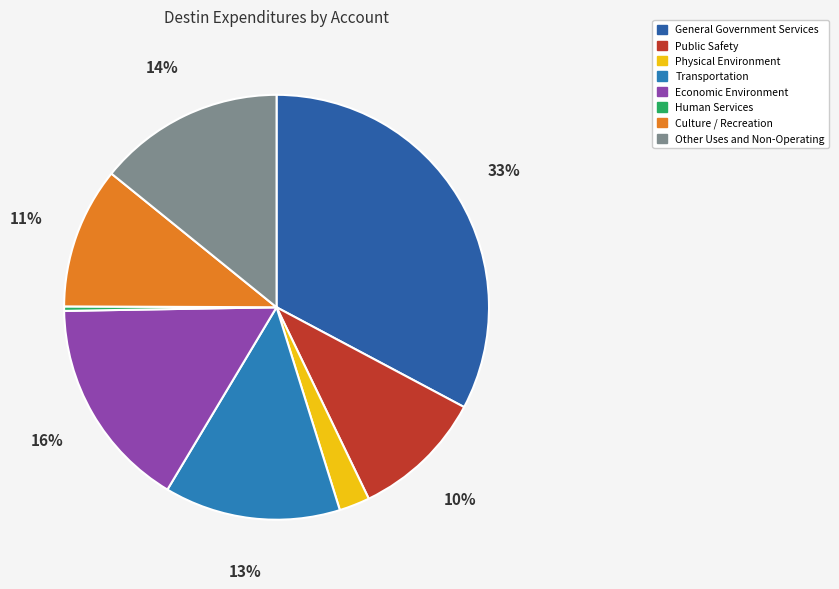

Does Human Services represent more than half of the total?

No